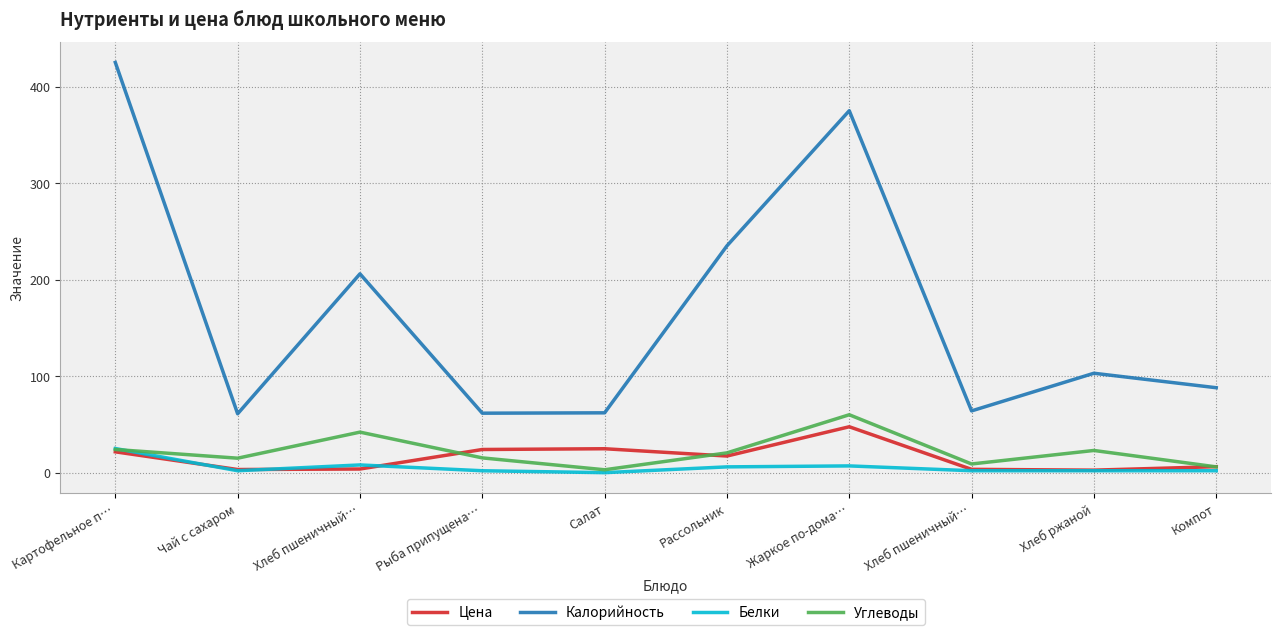

What is the average value of the Калорийность series?

168.1